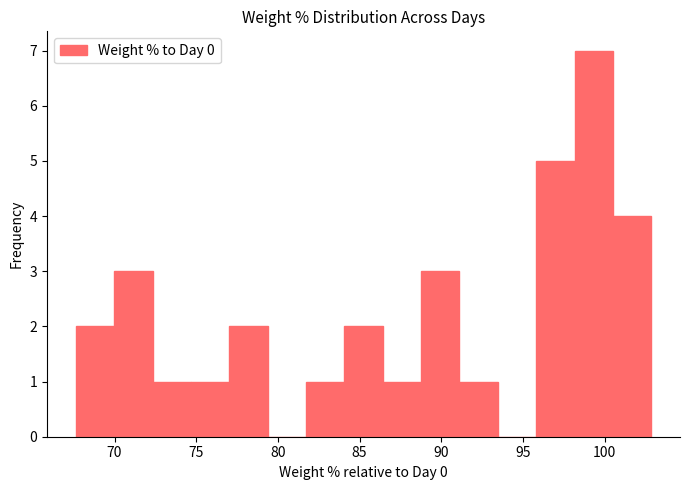

Reading left to right, list every bar in this chart as the range it spans on the x-axis followed by its height. Neither the bar edges nor the heights are printed on the chart, so give them approximately, as read against the axes.

67.5 to 70.0: 2
70.0 to 72.5: 3
72.5 to 74.5: 1
74.5 to 77.0: 1
77.0 to 79.5: 2
79.5 to 81.5: 0
81.5 to 84.0: 1
84.0 to 86.5: 2
86.5 to 89.0: 1
89.0 to 91.0: 3
91.0 to 93.5: 1
93.5 to 96.0: 0
96.0 to 98.0: 5
98.0 to 100.5: 7
100.5 to 103.0: 4